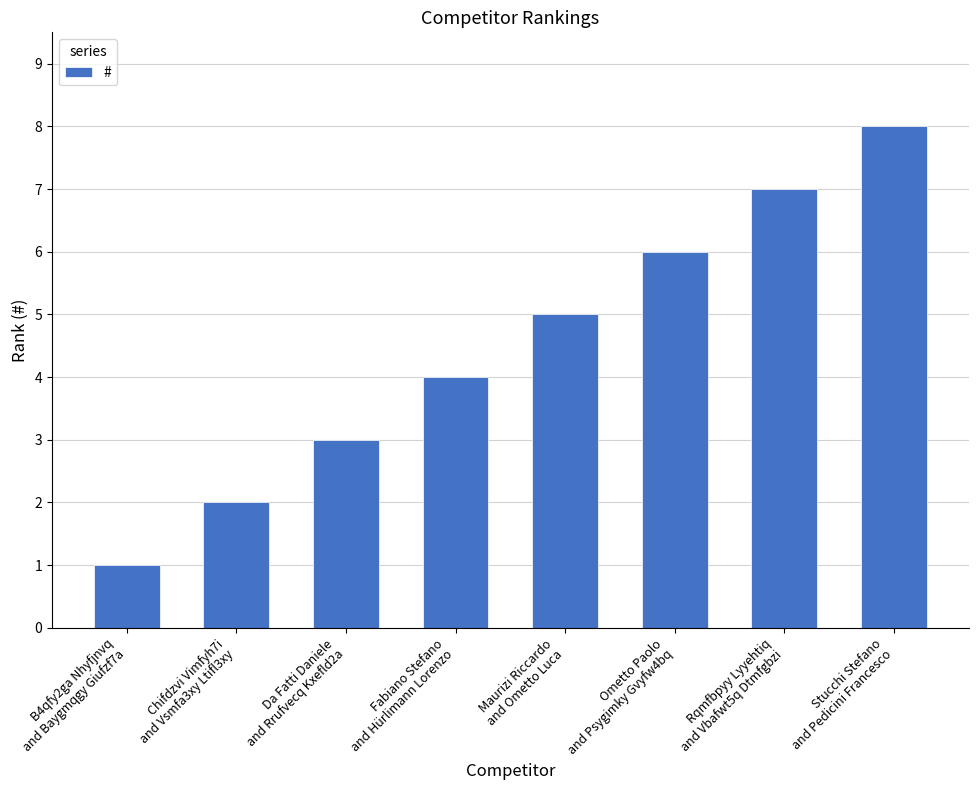

What is the smallest value displayed?

1